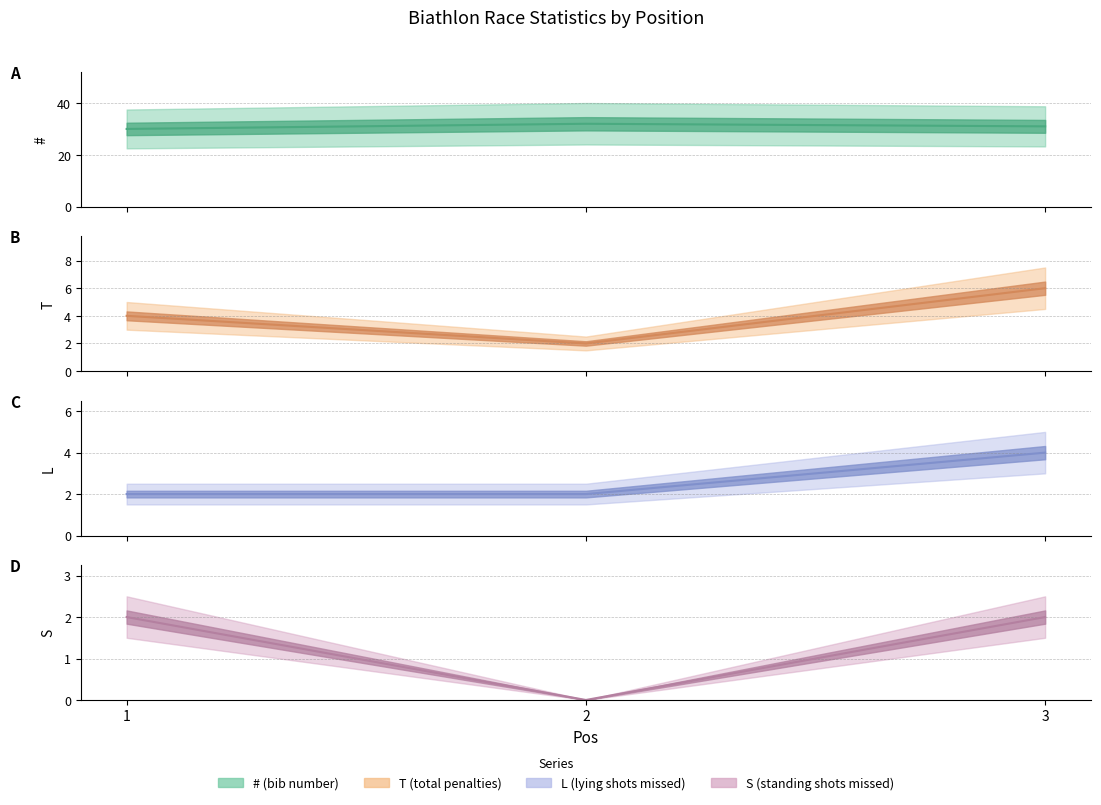

Reading left to right, list all the values displayed in this chart.

# line: 30	32	31
T line: 4	2	6
L line: 2	2	4
S line: 2	0	2